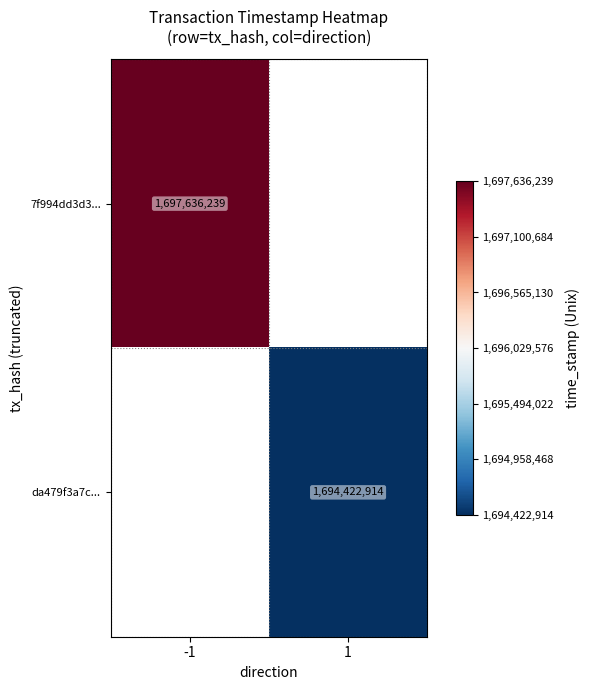

The value of da479f3a7c... at 1 is 2246663005. True or false?

False